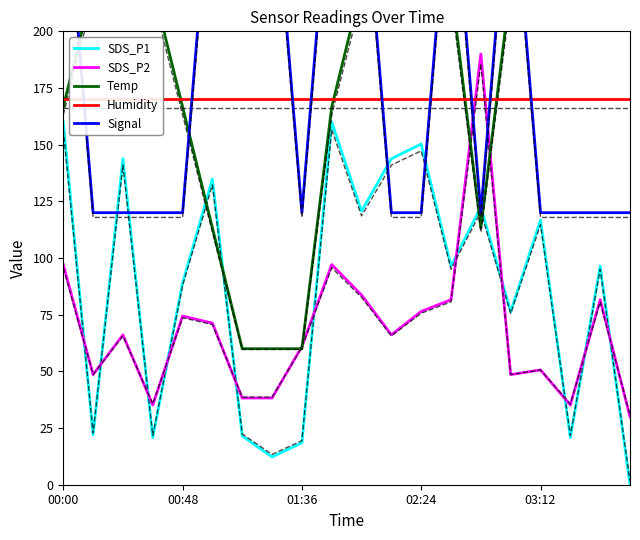

The value of SDS_P1 at 19 is 0.0. True or false?

True